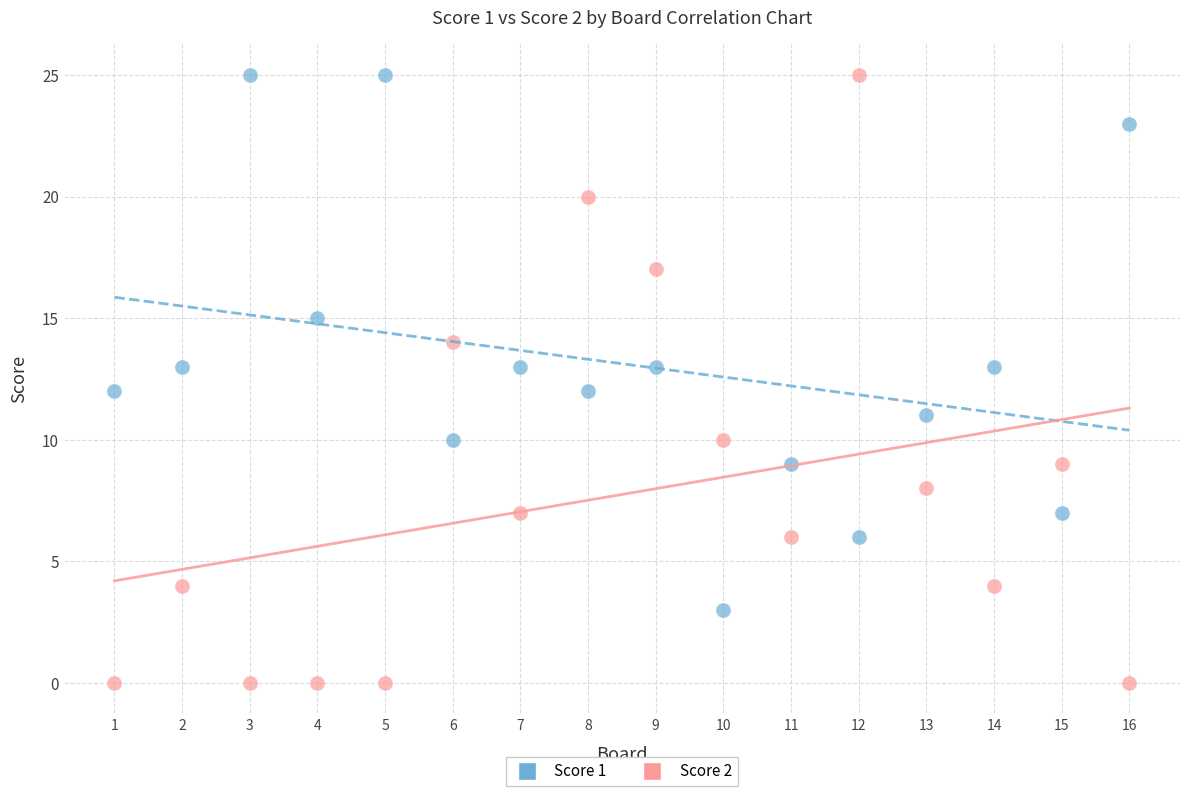

Across all data points, what is the range of Y values (max minus min)?

25